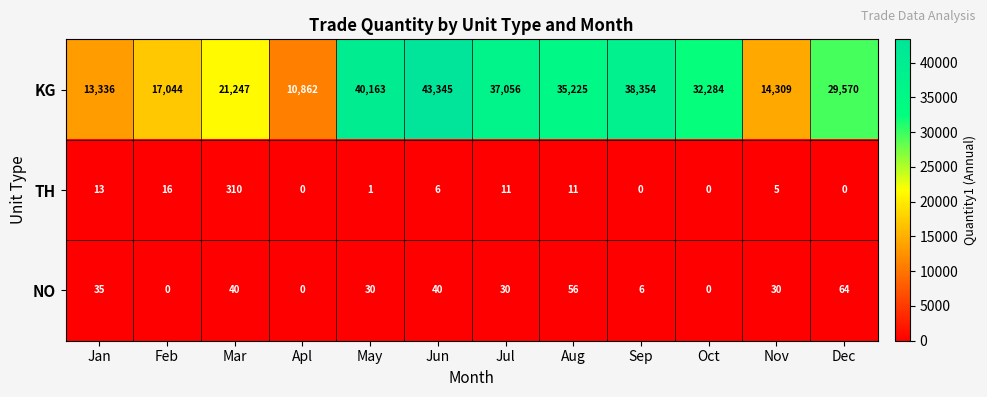

Which category has the highest value across all series?

Jun